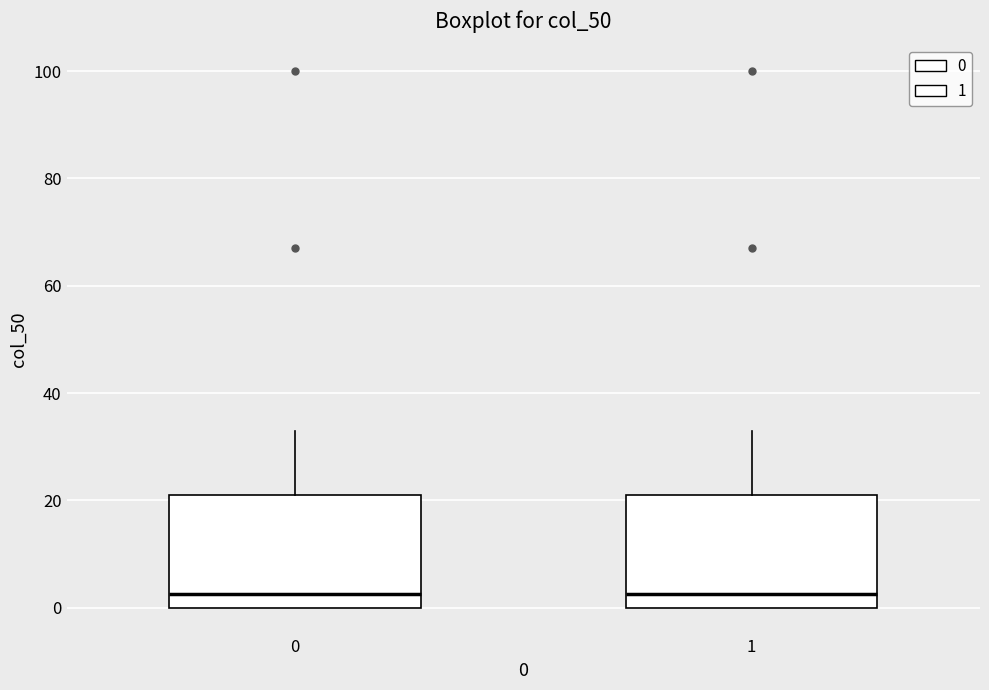

Reading left to right, transcribe this box plot: for each box, give where its median line is, the range the box spans, and where its two whiskers end, as read against the y-axis. The values are not printed on the chart, so give them approximately, as read against the axis.

0: median 2, box 0 to 22, whiskers 0 to 34
1: median 2, box 0 to 22, whiskers 0 to 34